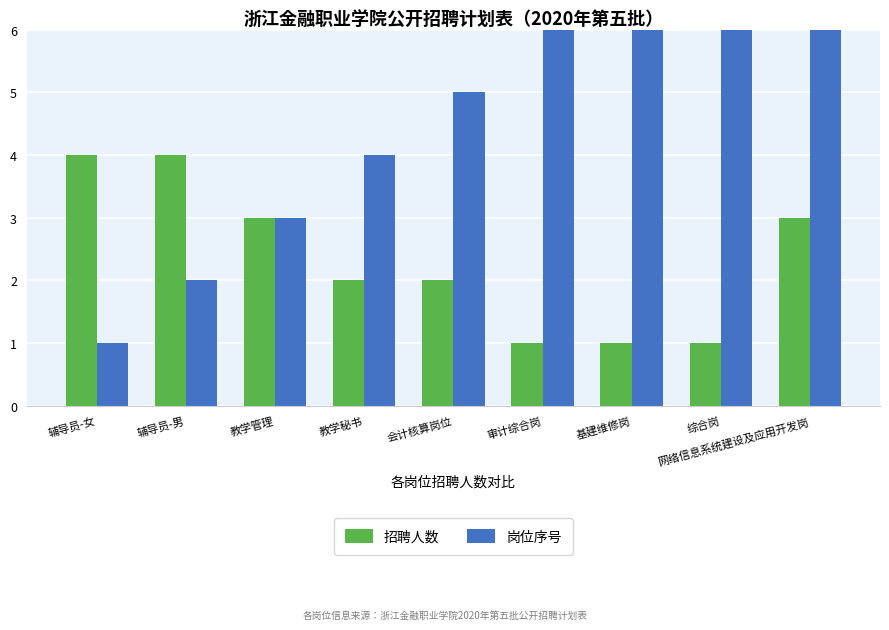

At which label does 岗位序号 first exceed 5?

审计综合岗